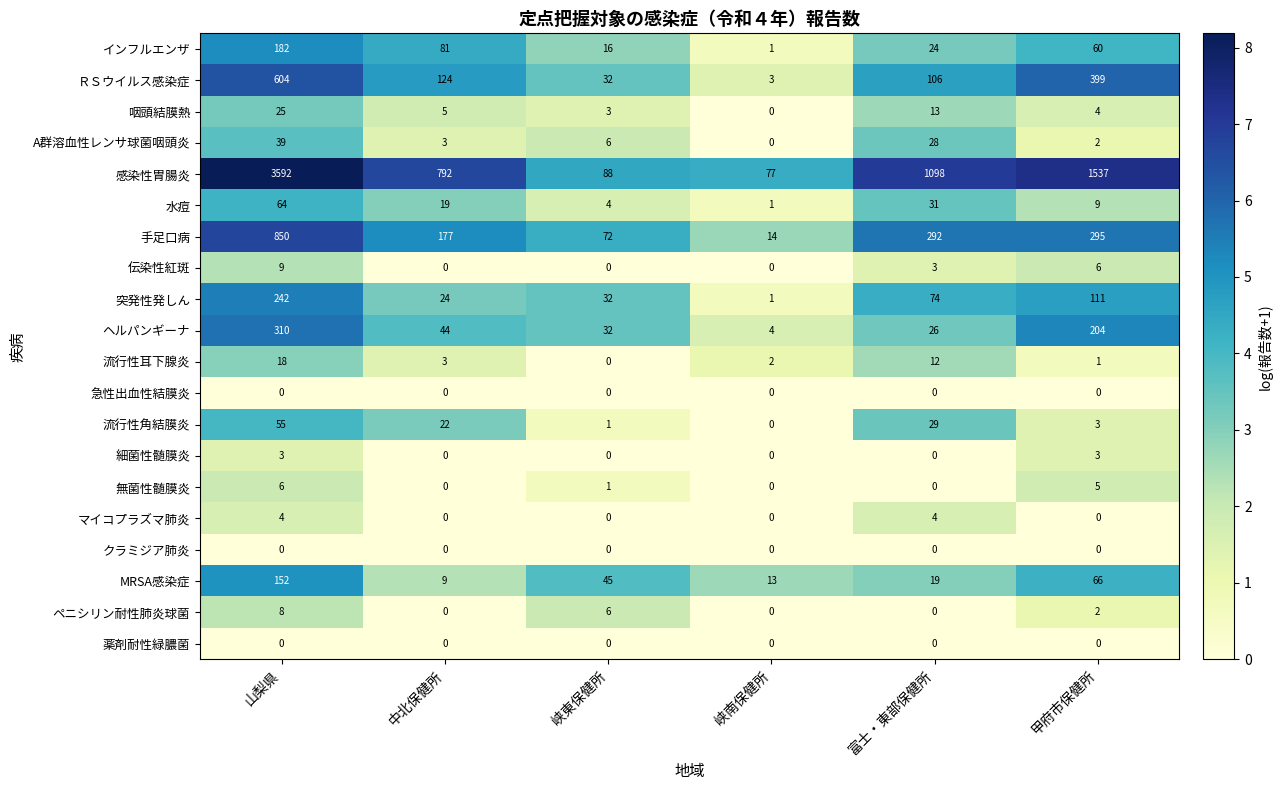

The value of ＲＳウイルス感染症 at 山梨県 is 604. True or false?

True